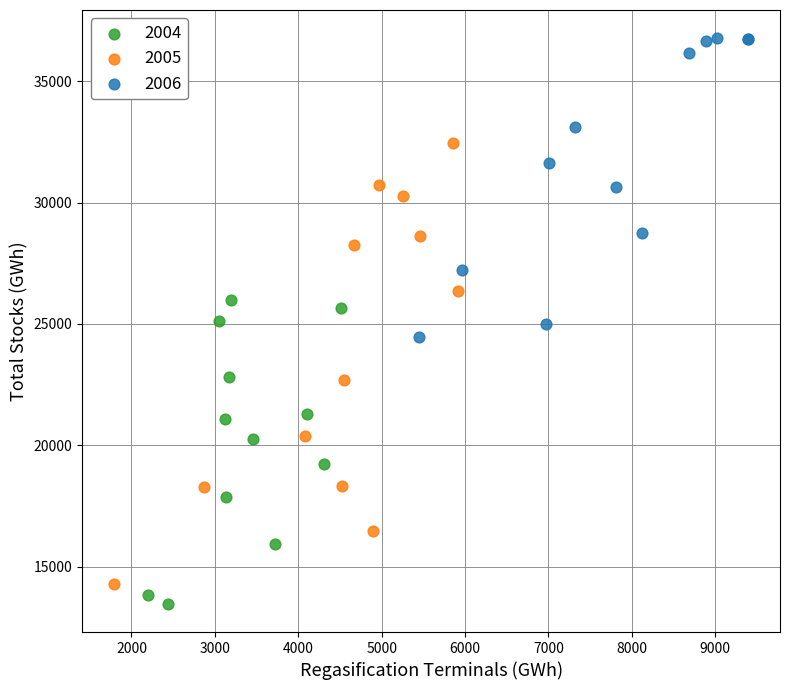

Which series reaches the maximum Y coordinate?

2006